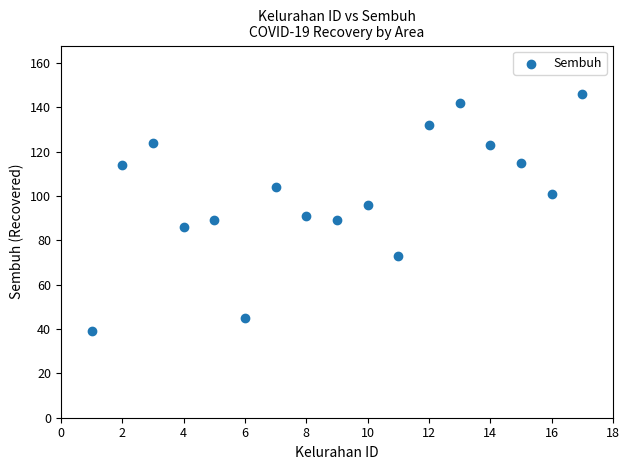

What is the range of Y values (max minus min)?

107